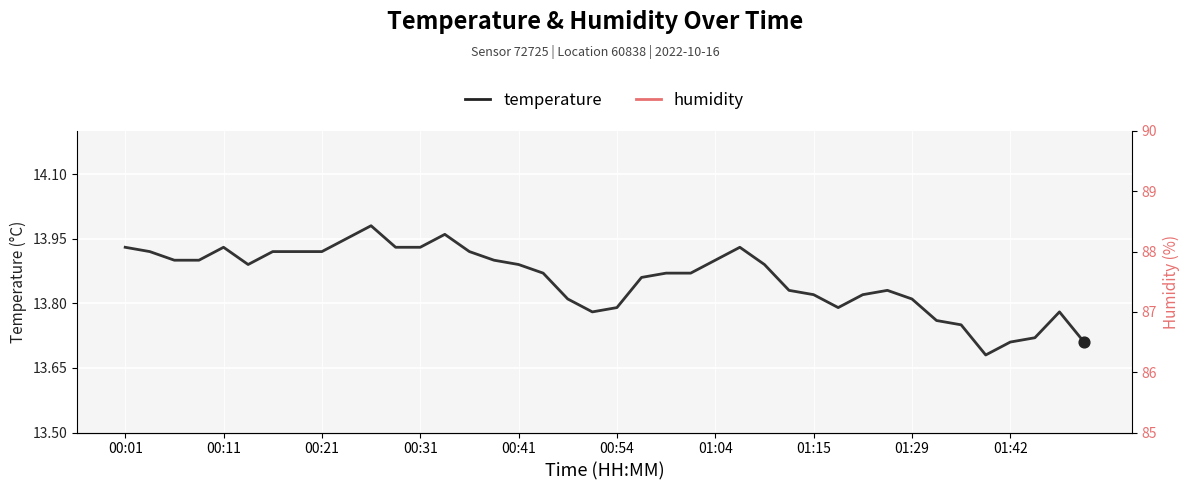

What is the total value across all series at 11?

101.0